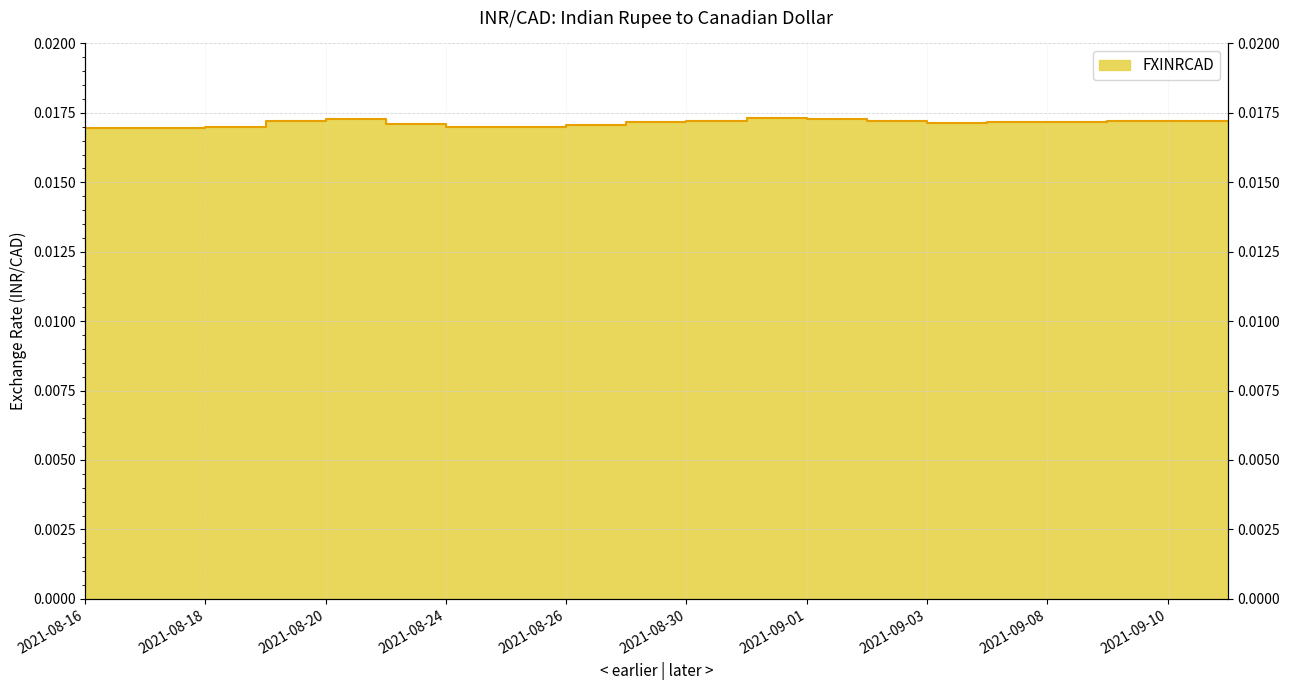

Is it true that the value at 2021-08-30 is 0.0?

False